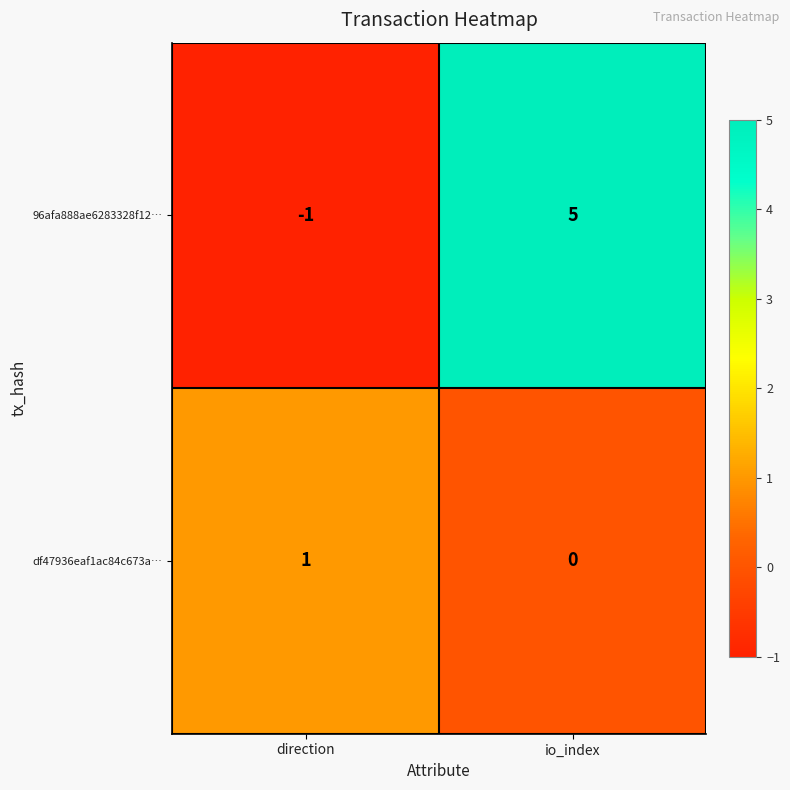

Which series changed the most between direction and io_index?

96afa888ae6283328f12…